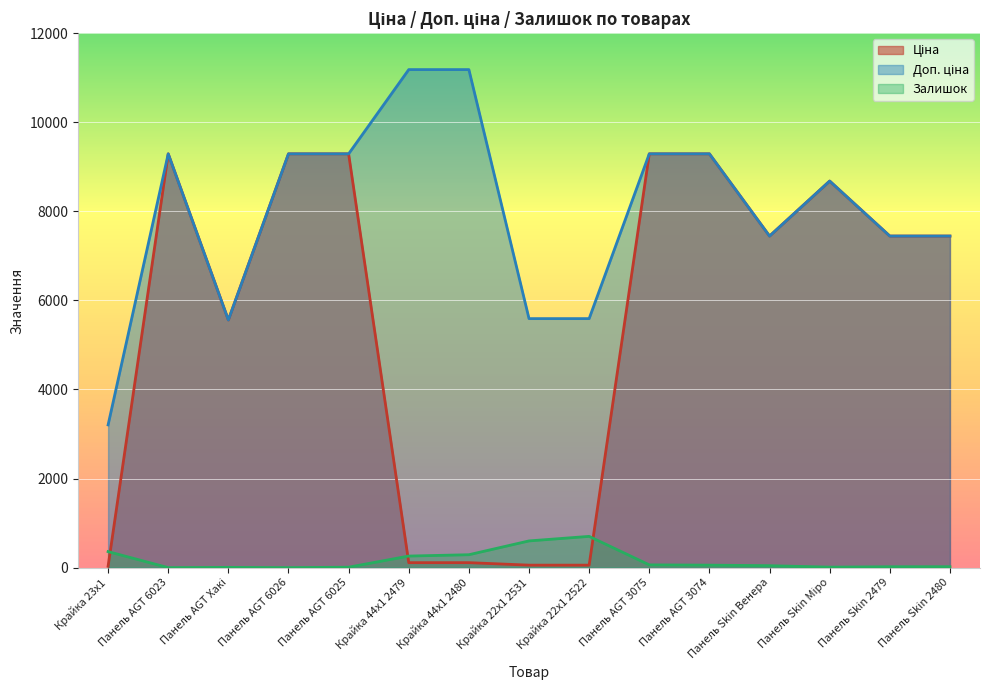

What is the difference between the second highest and minimum values in the Залишок series?

600.0